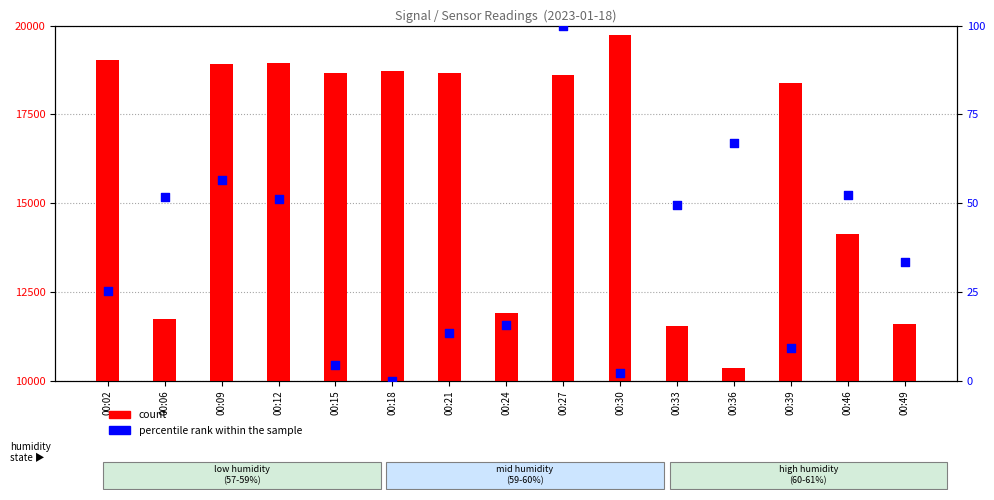

What are all the series names shown in the legend?

count, percentile rank within the sample